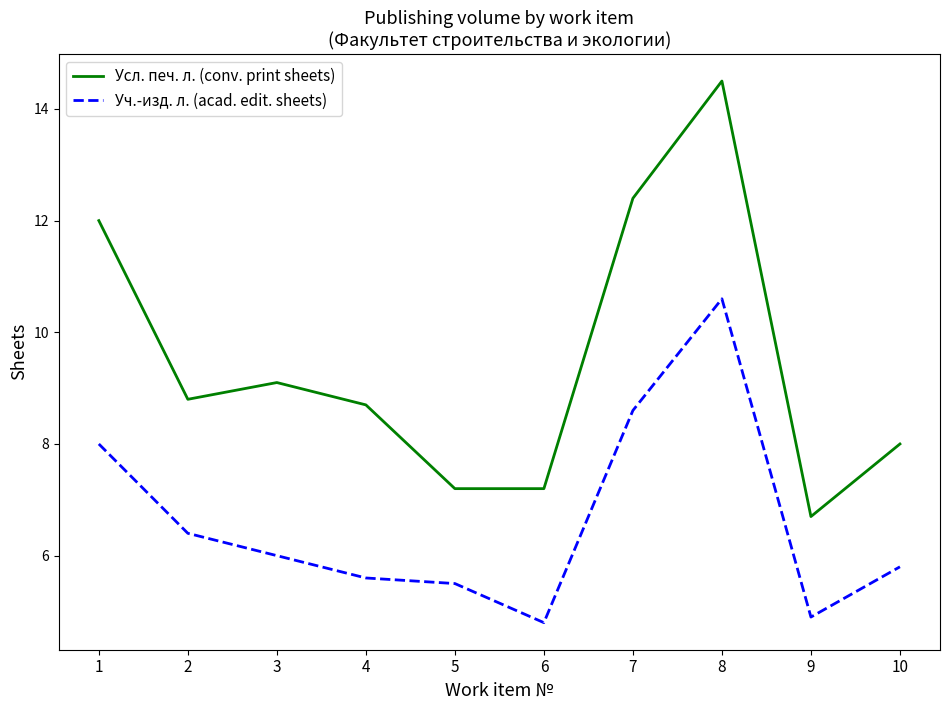

What is the sum of the Уч.-изд. л. (acad. edit. sheets) values at 8 and 2?

17.0